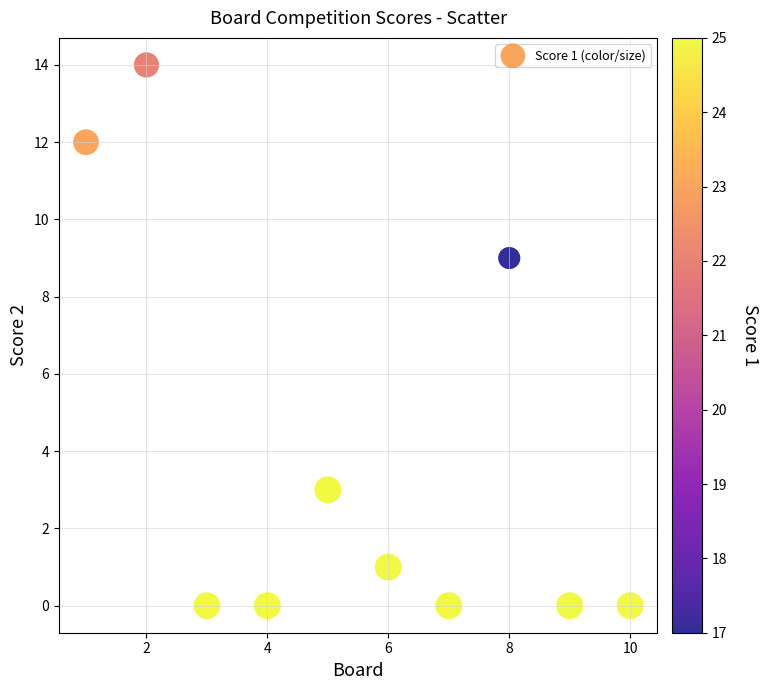

What Y value in the scatter plot is closest to 7?

9